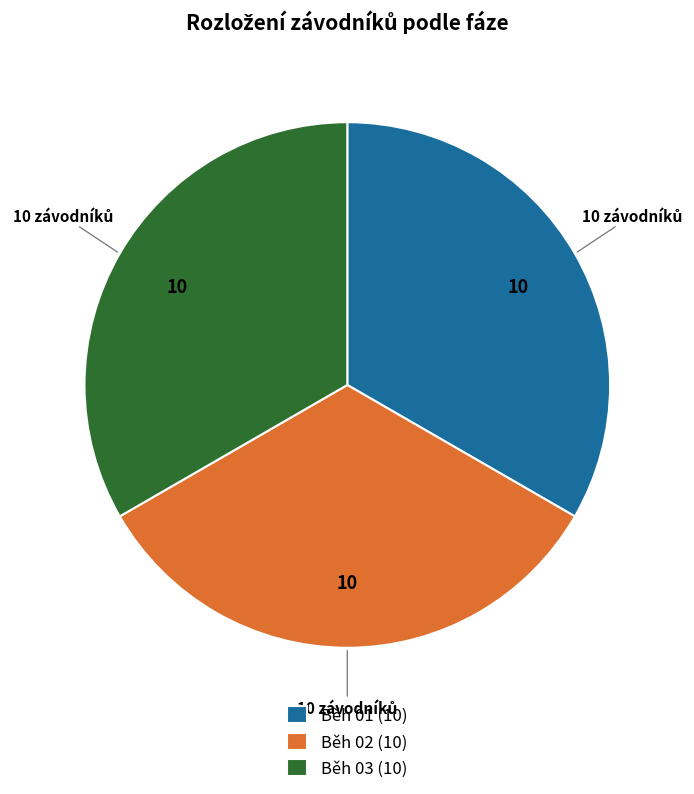

Count the number of slices in the pie.

3